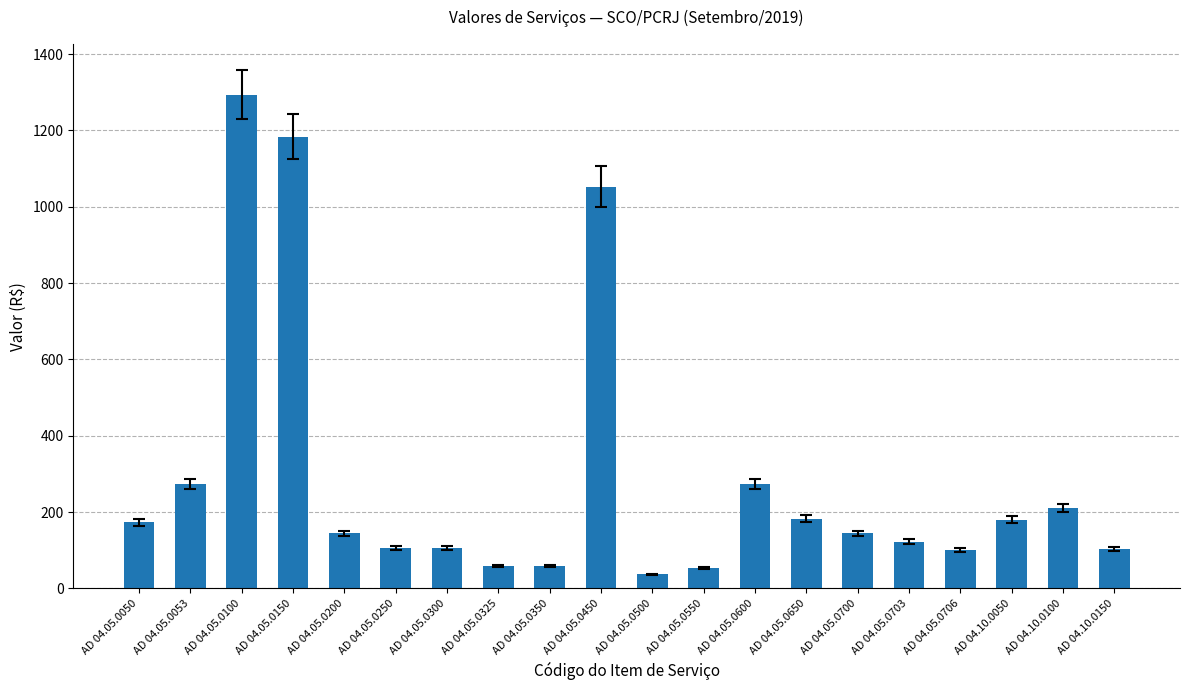

What is the value of the 5th bar from the left?

144.3